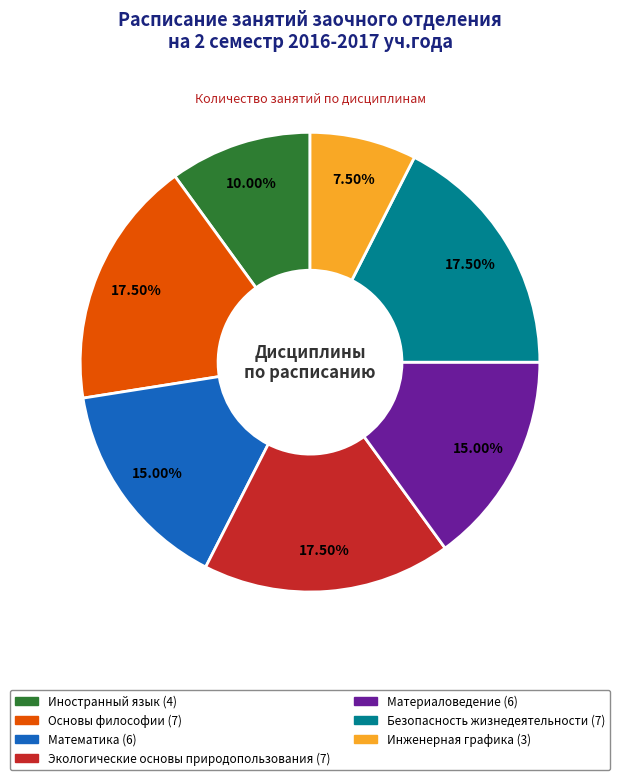

Does Материаловедение represent more than half of the total?

No